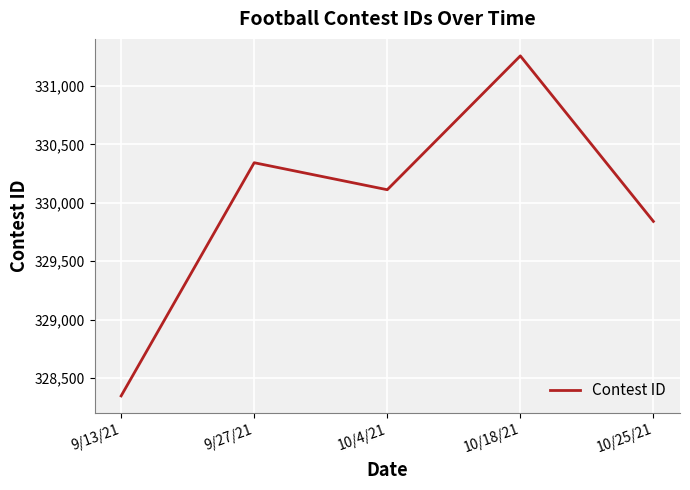

What is the sum of the values at 10/18/21 and 10/25/21?

661098